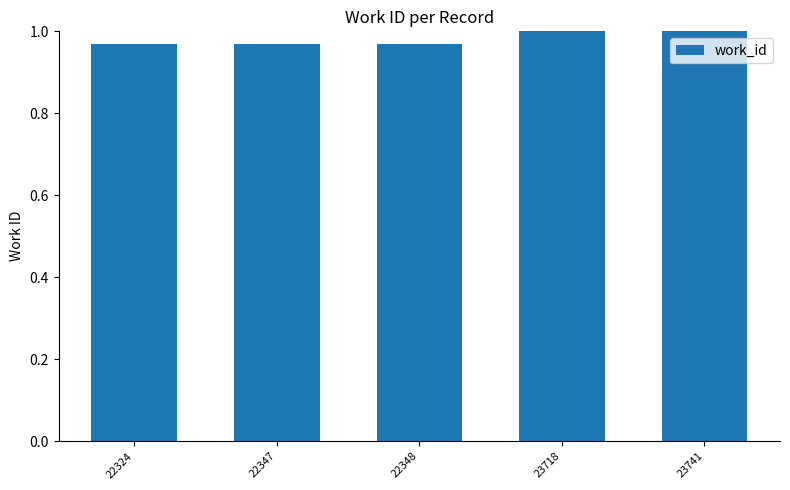

What is the sum of all values?

4.9